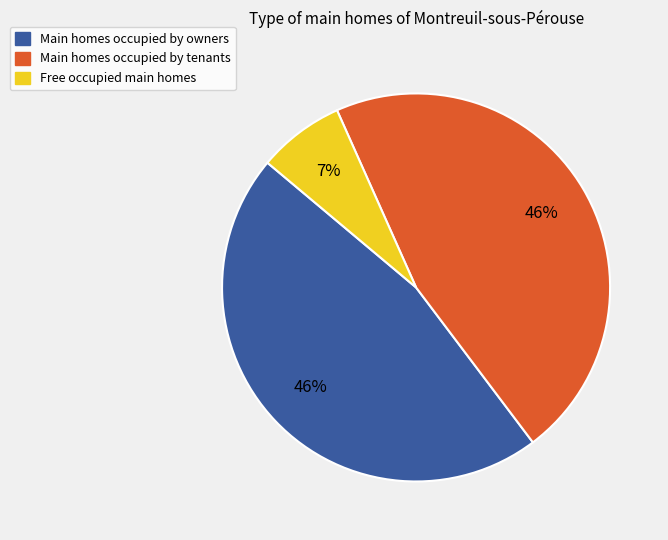

To the nearest percent, what is the average slice percentage?

33%